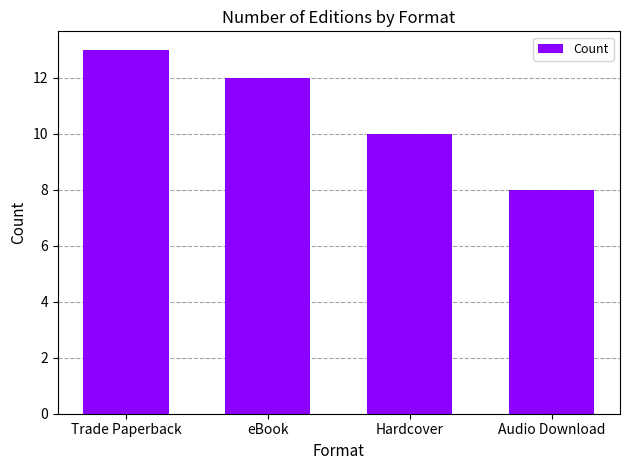

What is the greatest value displayed?

13